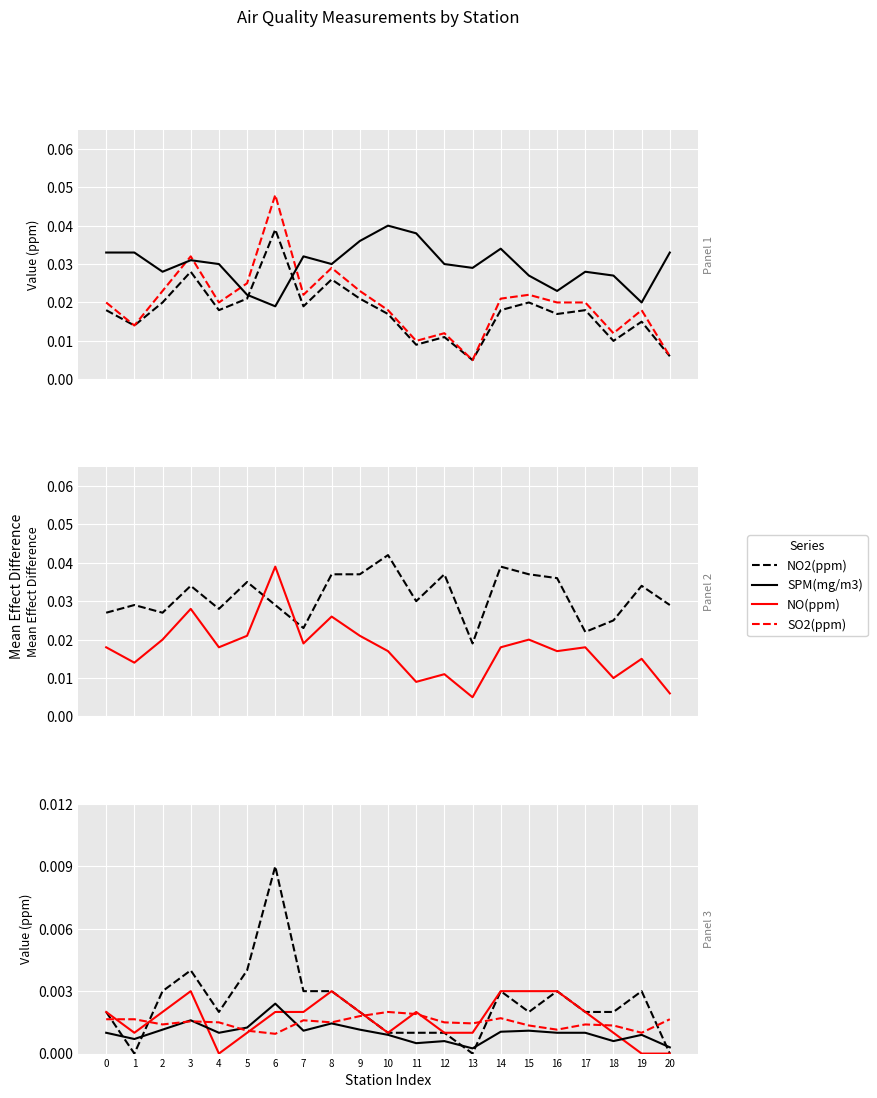

Is this an area chart (filled region under the line)?

No